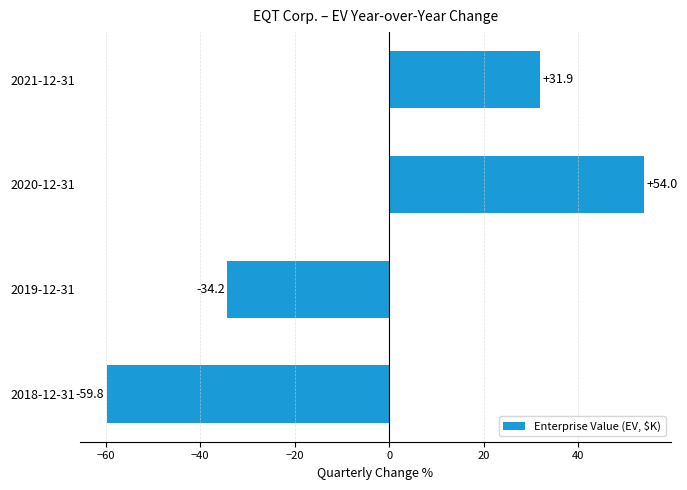

What is the minimum value shown in the chart?

-59.8